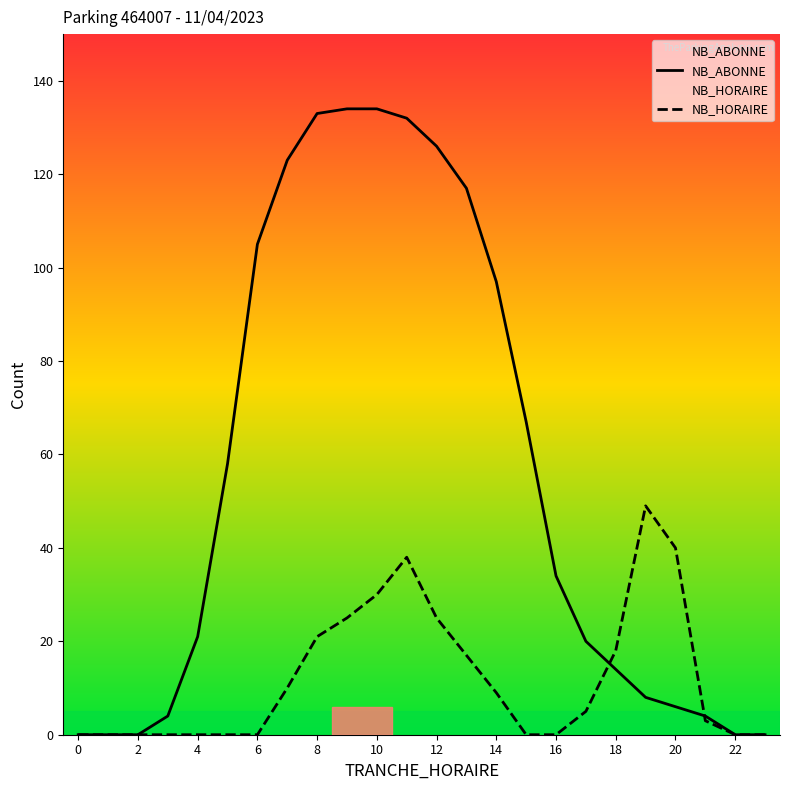

Rank the series by their average value, from highest to lowest.

NB_ABONNE, NB_HORAIRE